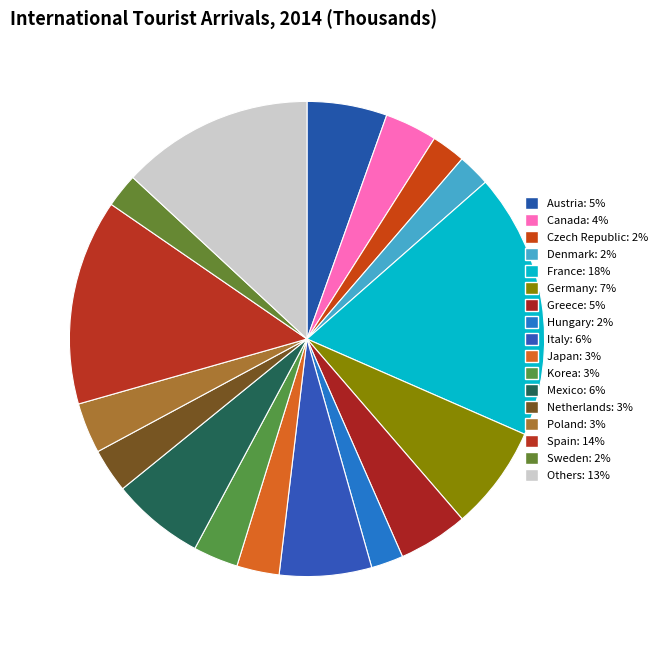

How many slices are in this pie chart?

17